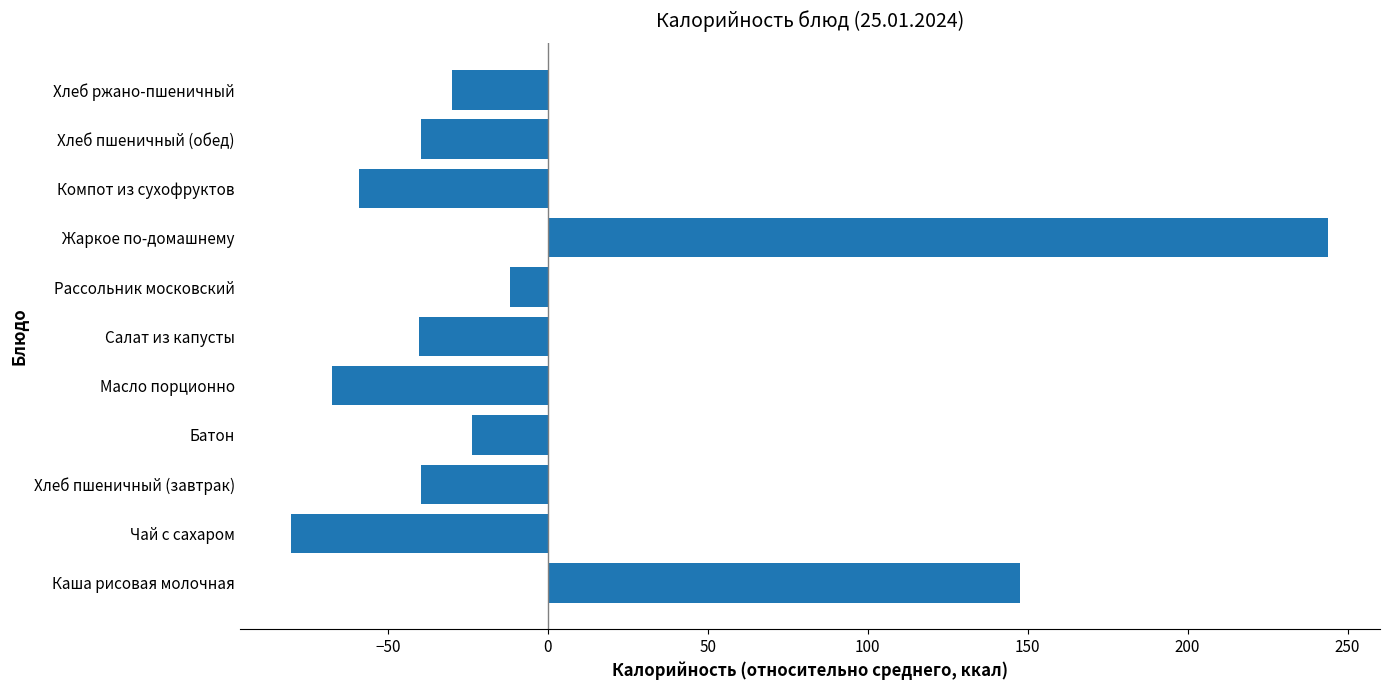

What is the change in value from Масло порционно to Рассольник московский?

+55.7